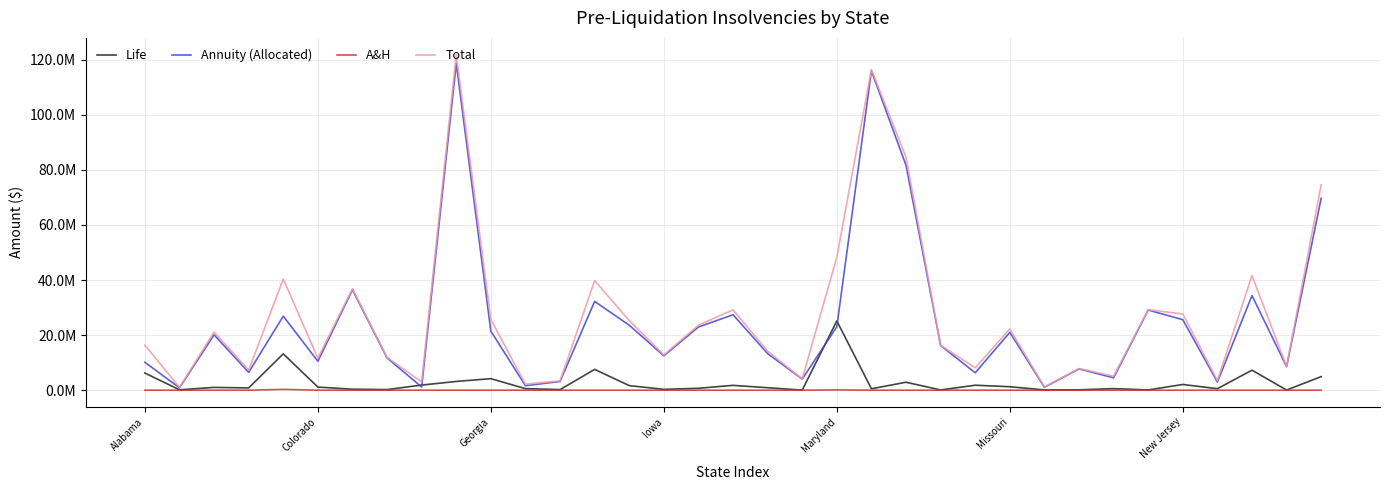

At how many categories does at least one series exceed 52834808?

4